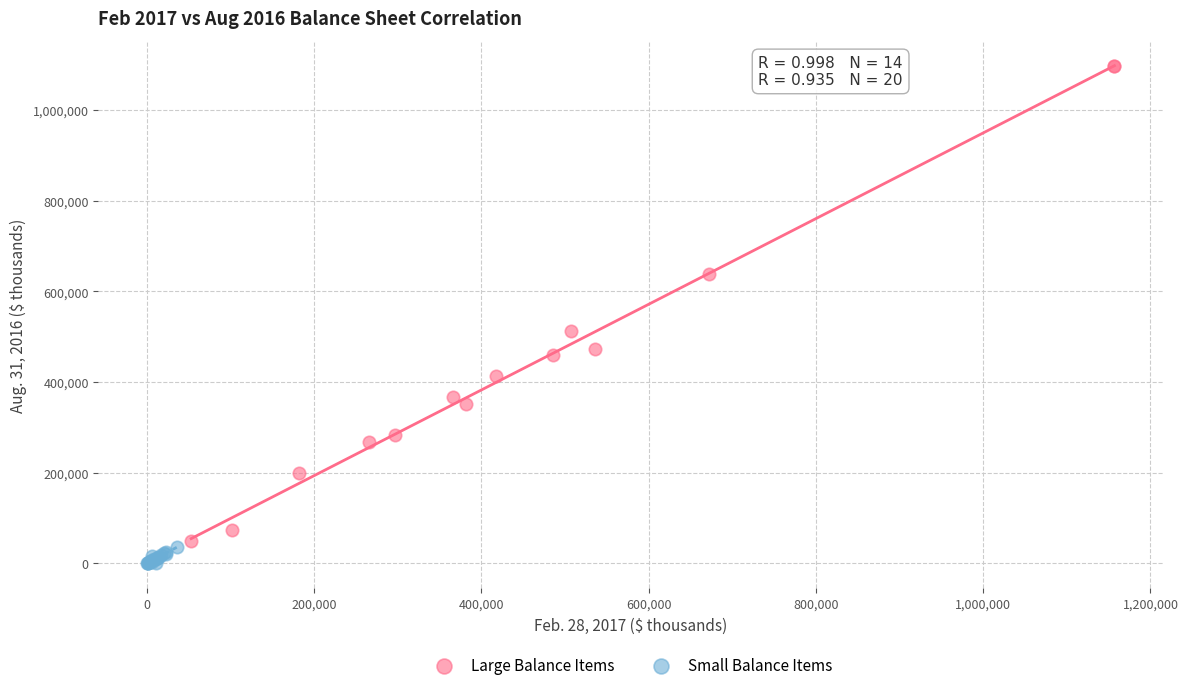

Which series reaches the maximum Y coordinate?

Large Balance Items